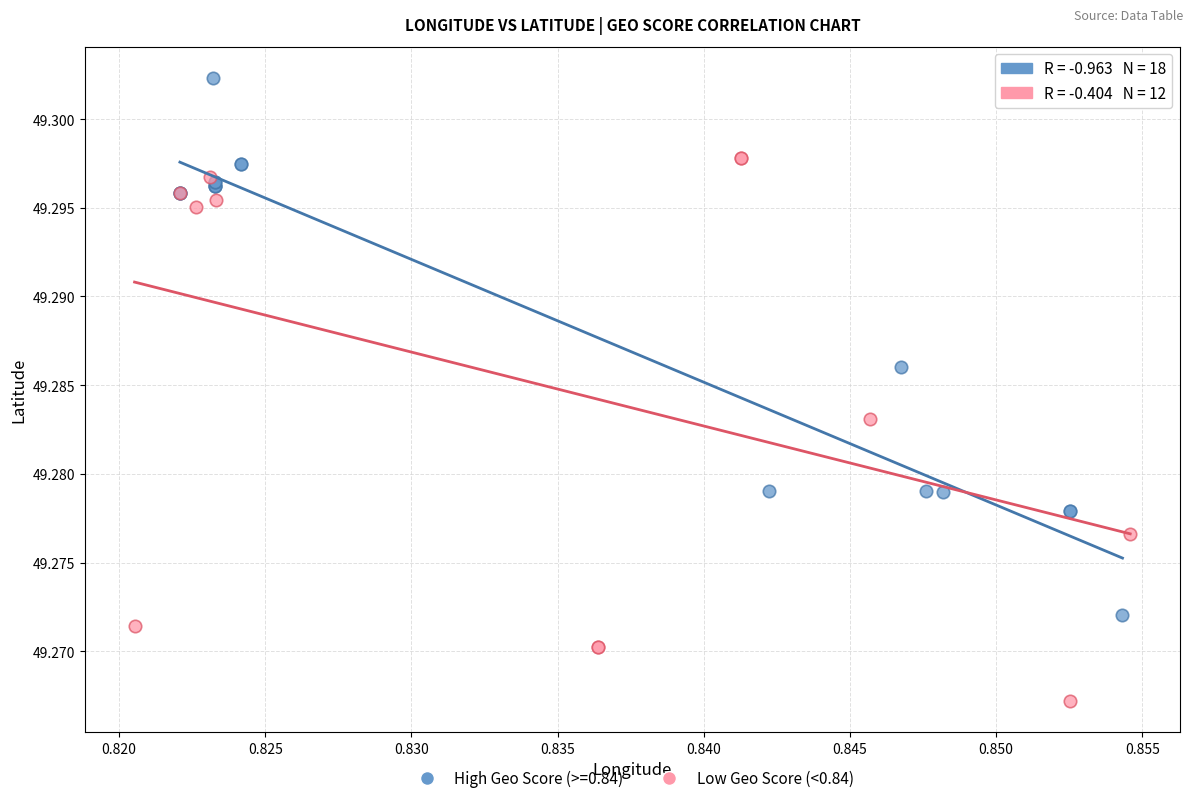

Which series contains the lowest Y value?

Low Geo Score (<0.84)